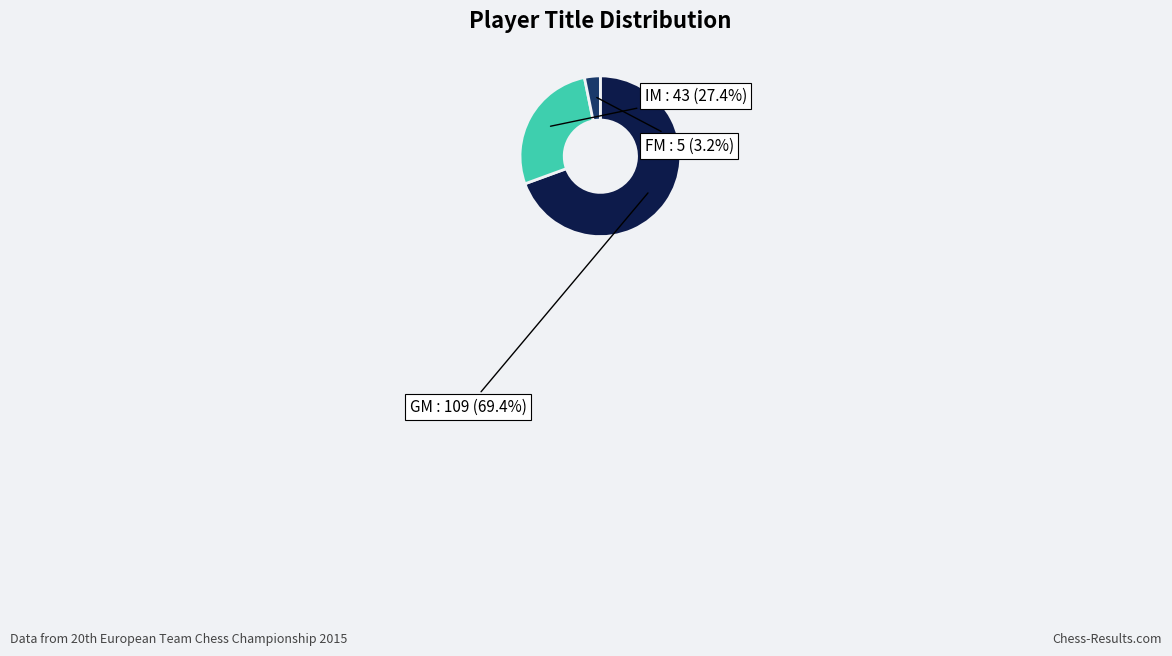

Does any single category account for the majority?

Yes